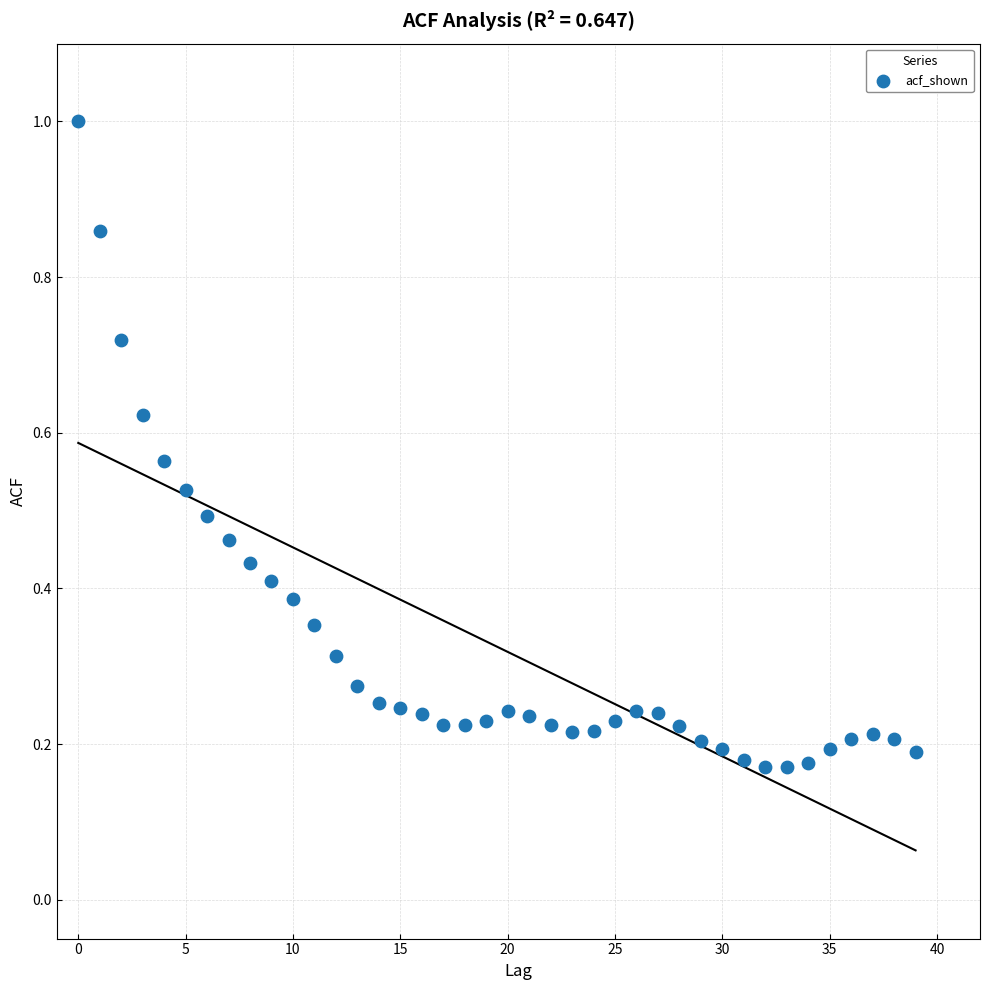

What is the range of Y values (max minus min)?

0.8